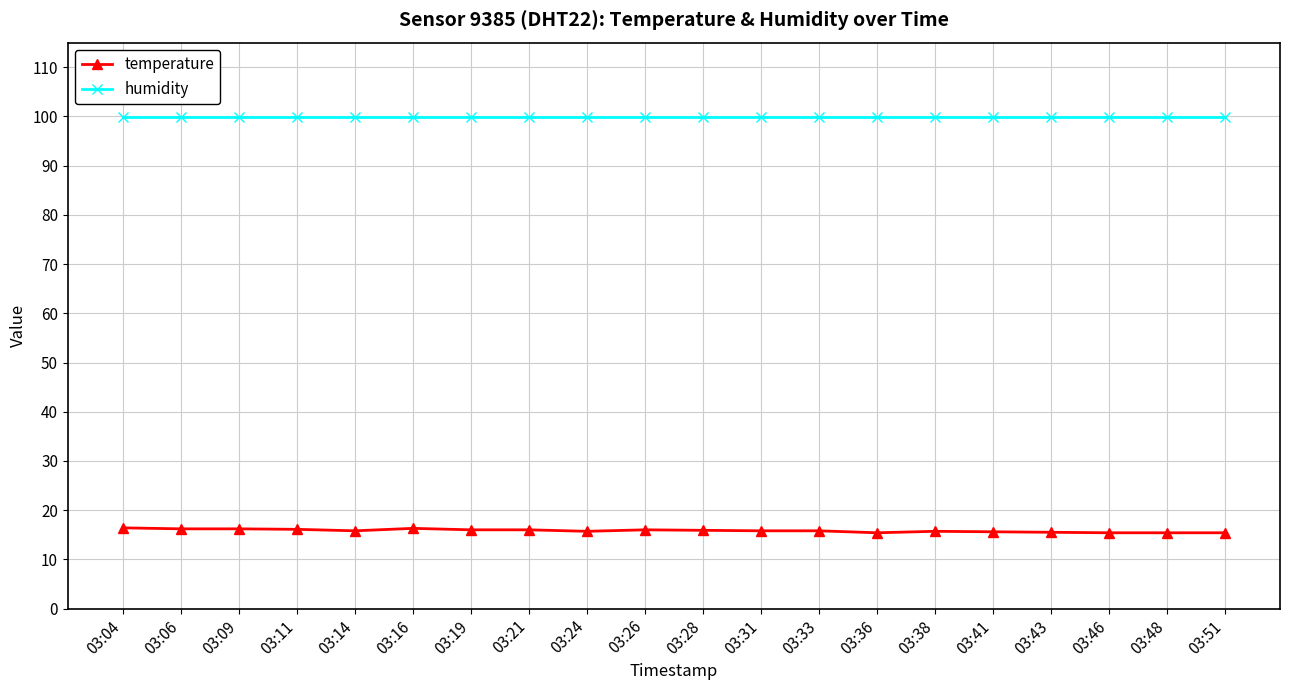

What is the difference between the highest and lowest values at 03:14?

84.1